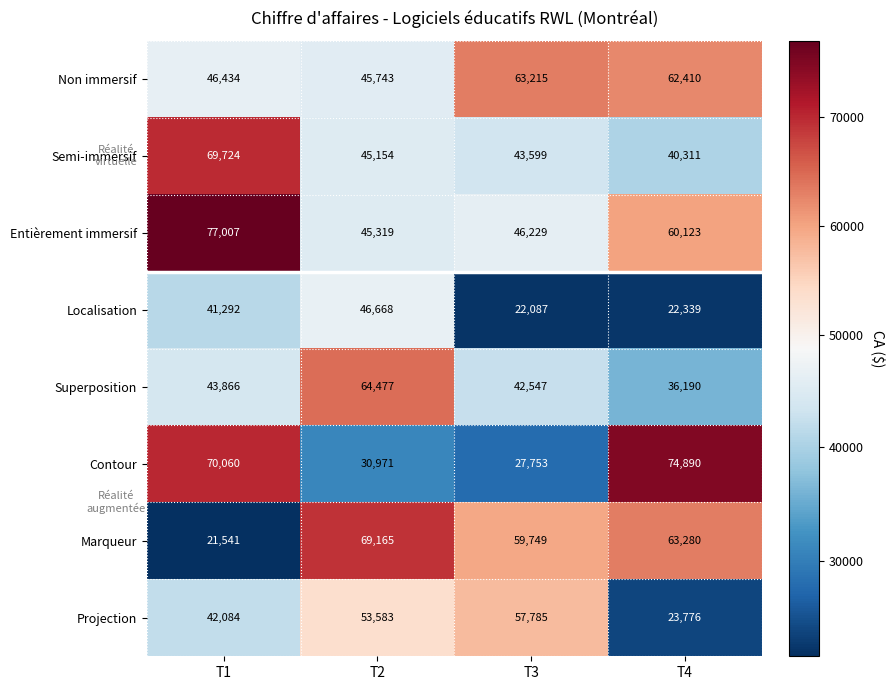

List the series in order of their peak value, highest first.

Entièrement immersif, Contour, Semi-immersif, Marqueur, Superposition, Non immersif, Projection, Localisation